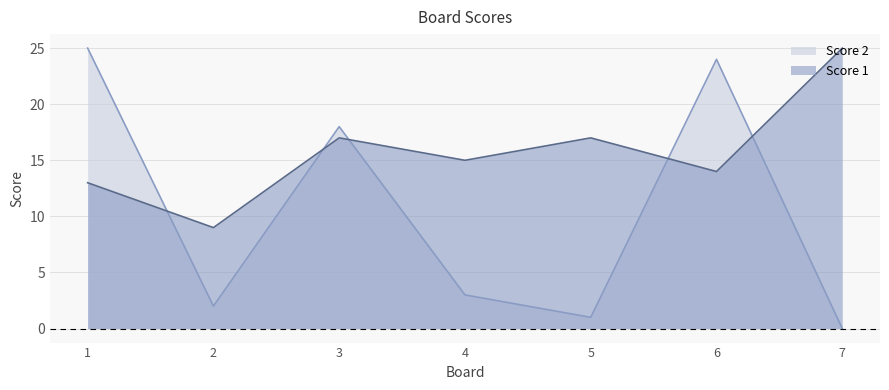

What is the difference between the maximum and second lowest values in the Score 2 series?

24